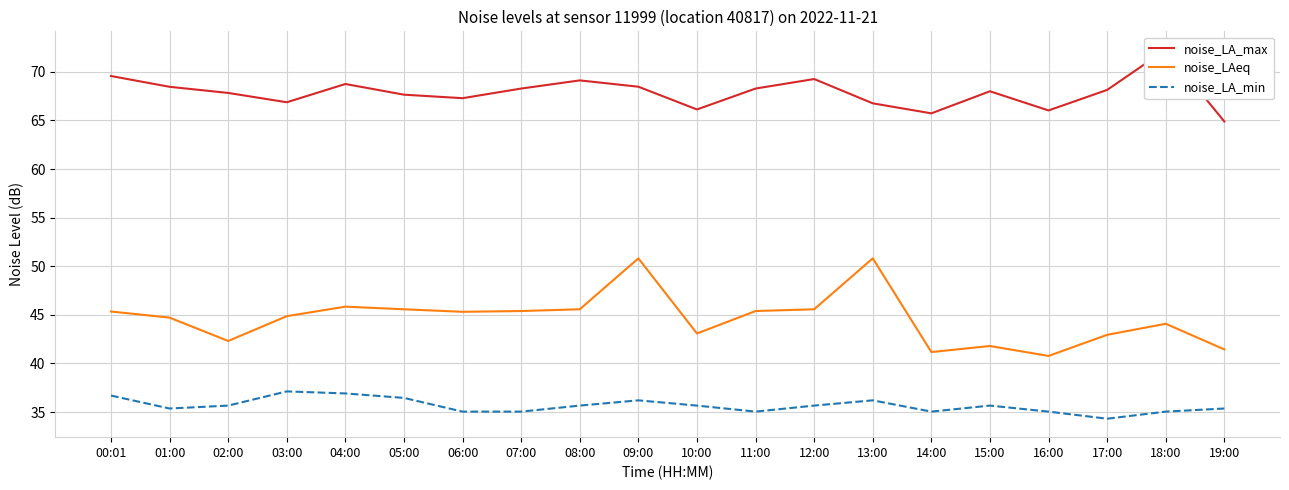

True or false: noise_LA_max has a value of 94.4 at 17:00.

False